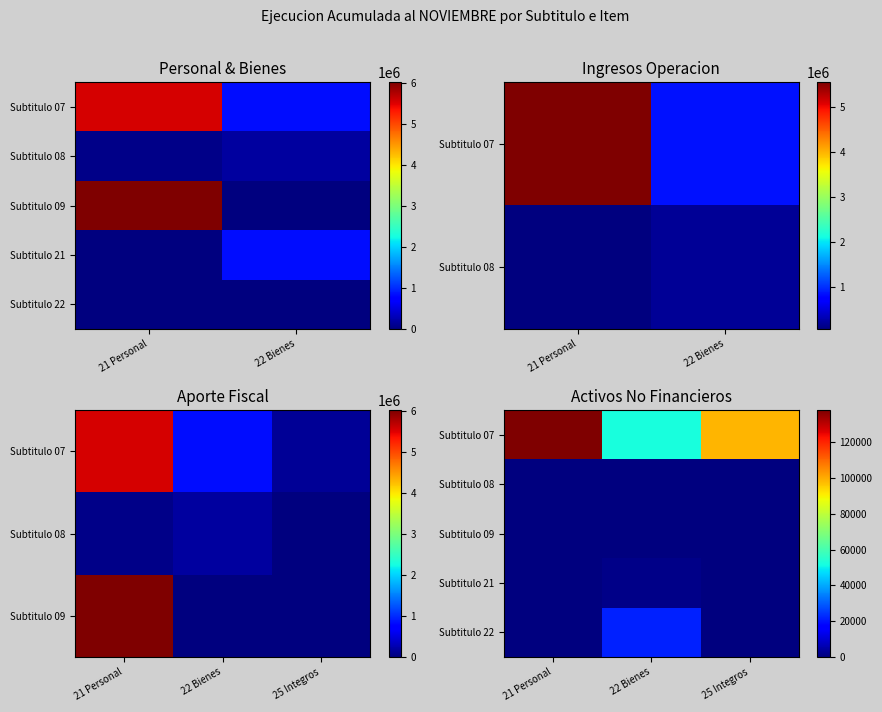

Which has a higher value, 21 Personal or 22 Bienes?

21 Personal